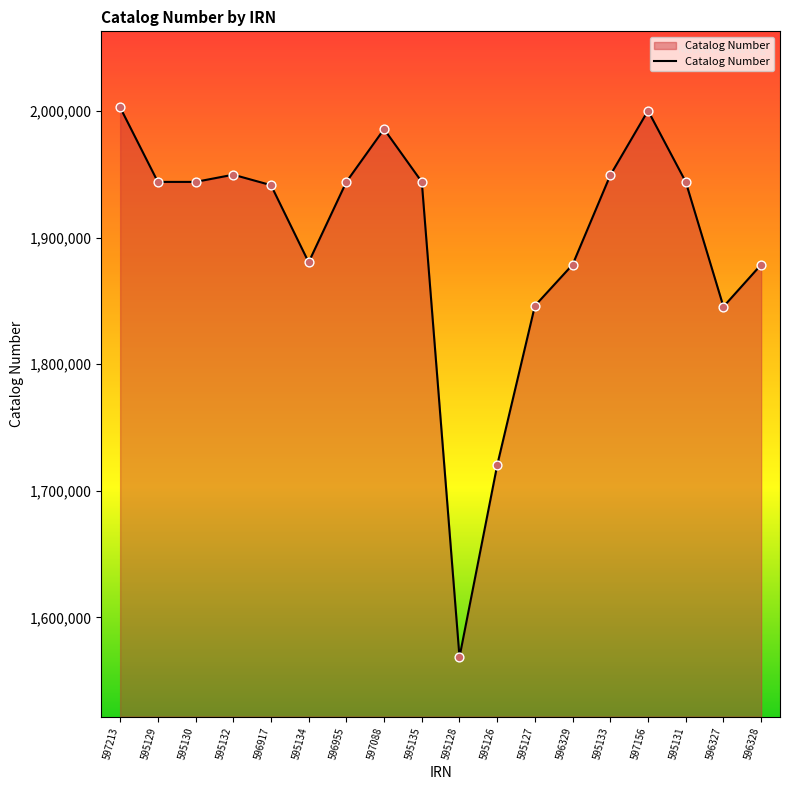

Between 596955 and 596328, which is larger?

596955